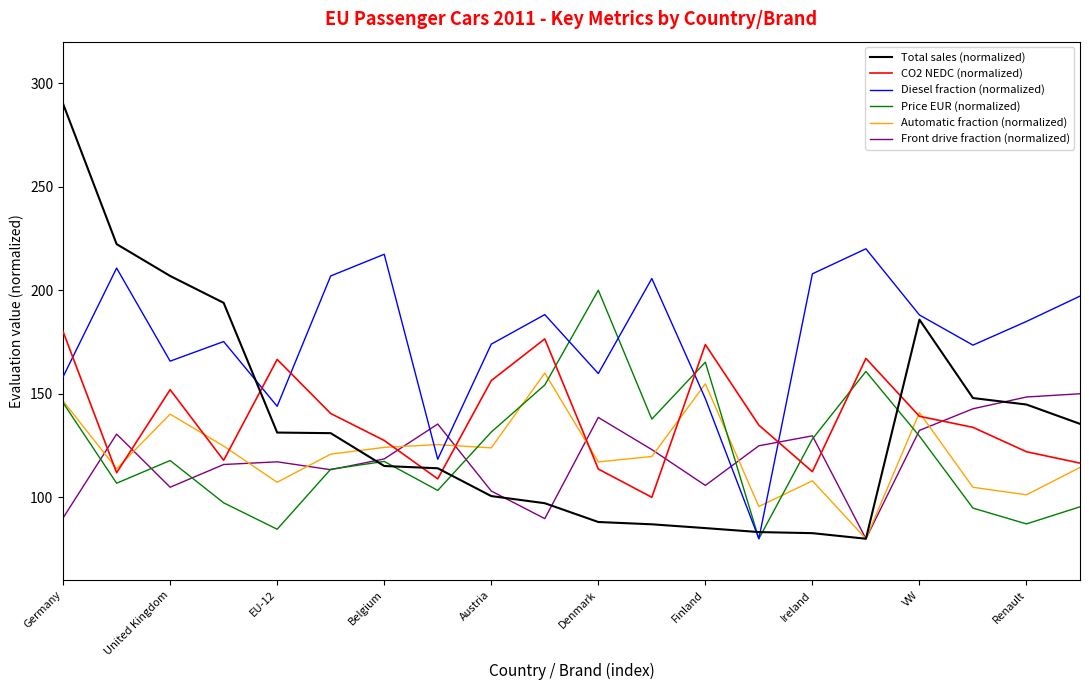

Which series has the largest range (max minus min)?

Total sales (normalized)